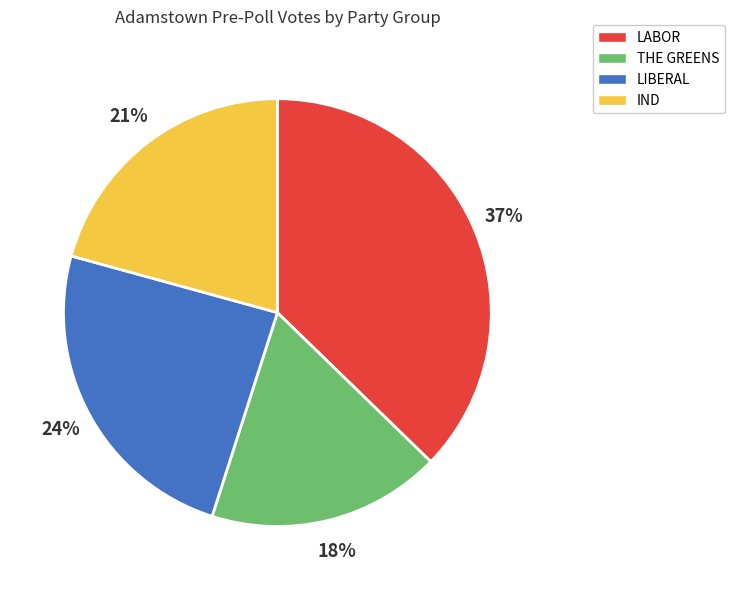

How many segments does this pie chart have?

4